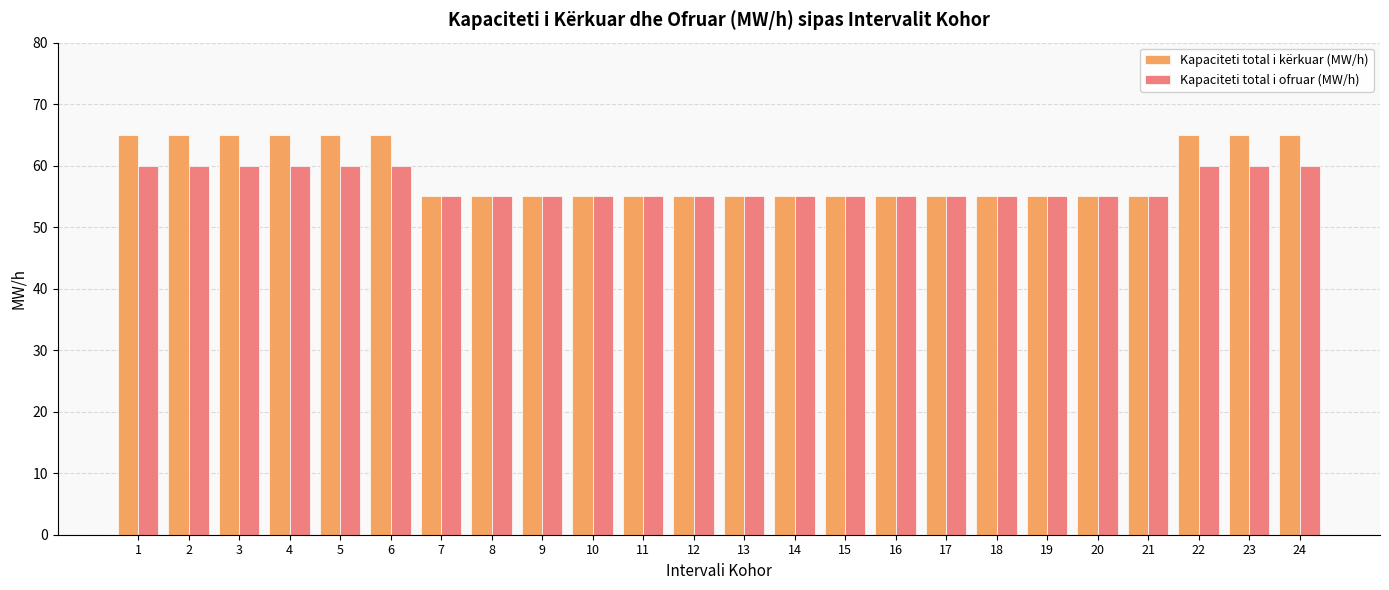

Which series has the largest total across all categories?

Kapaciteti total i kërkuar (MW/h)